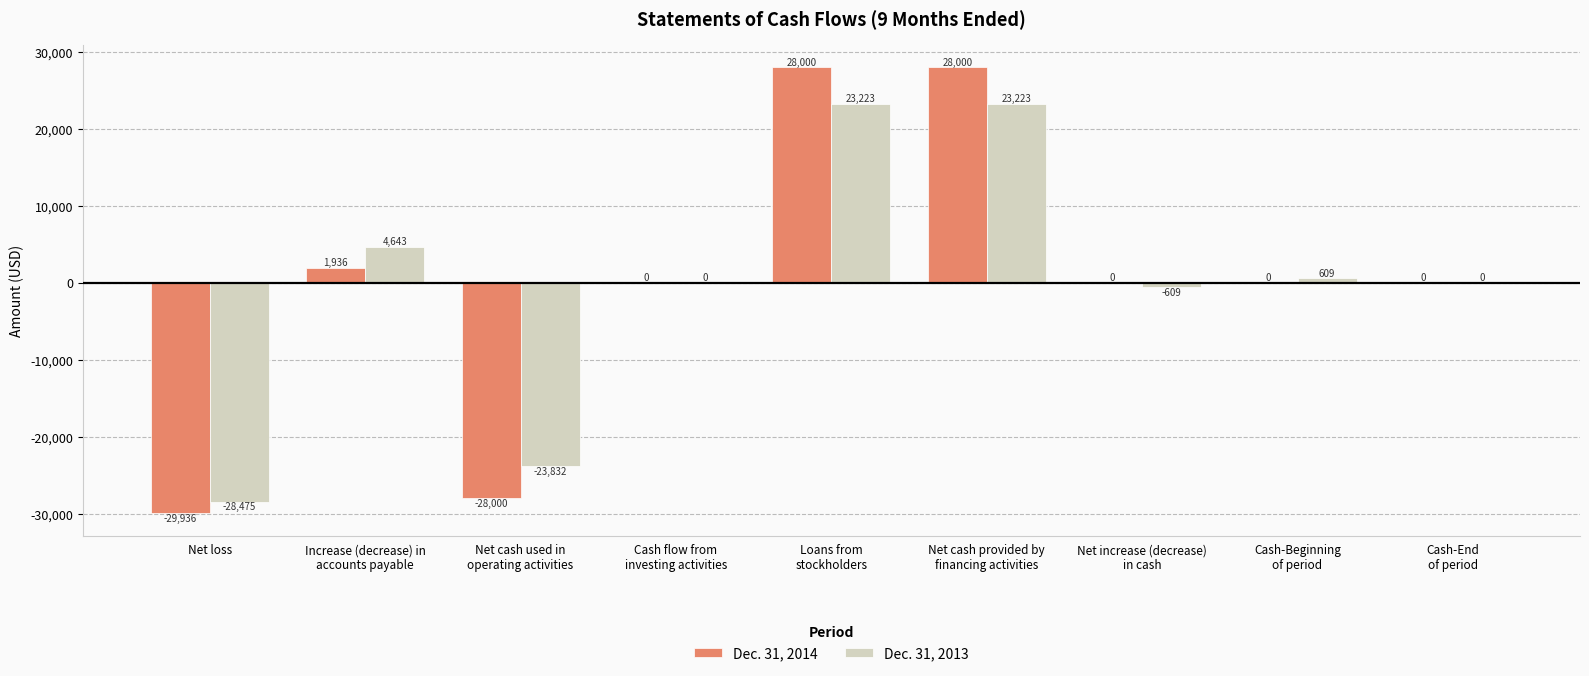

True or false: Dec. 31, 2013 has a value of -23832 at Net cash used in
operating activities.

True